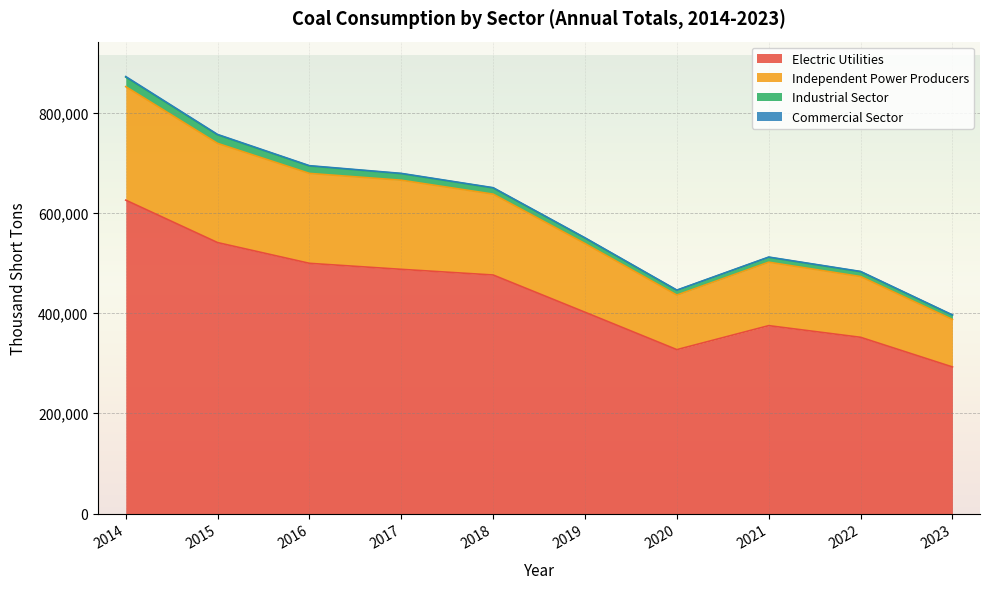

At which category is the sum across all series the highest?

2014